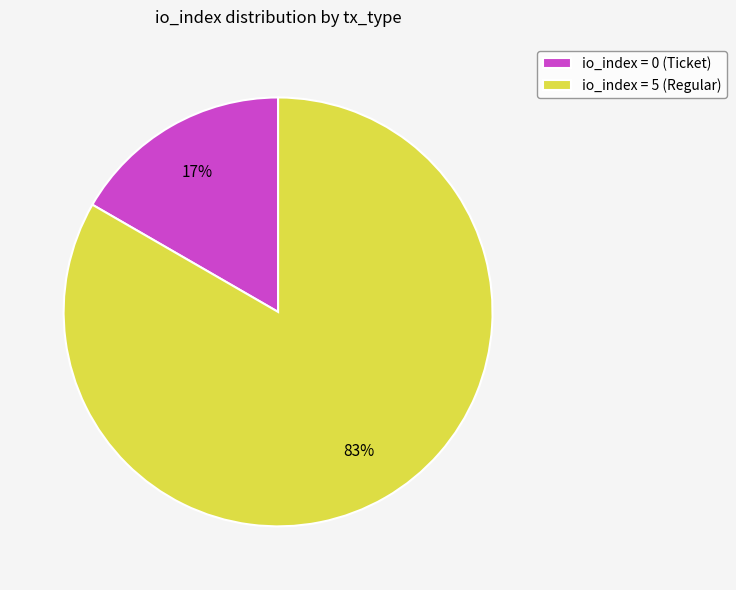

What is the smallest slice in the pie chart?

io_index = 0 (Ticket)